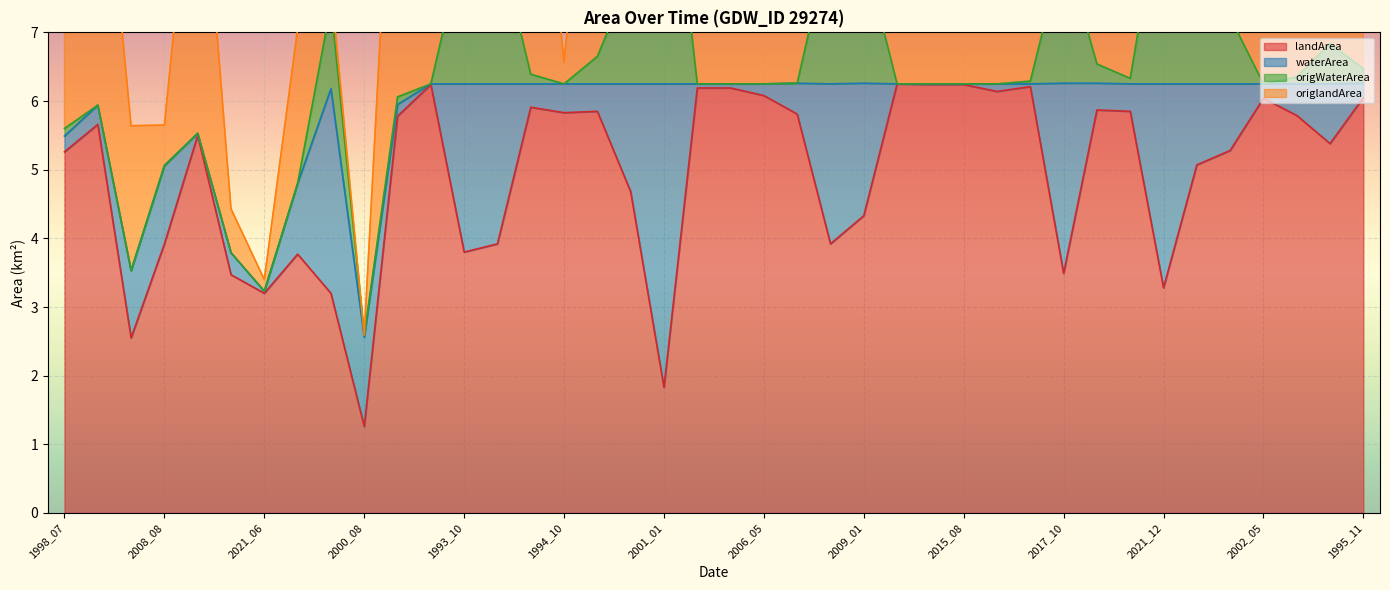

At how many categories does at least one series exceed 1?

40